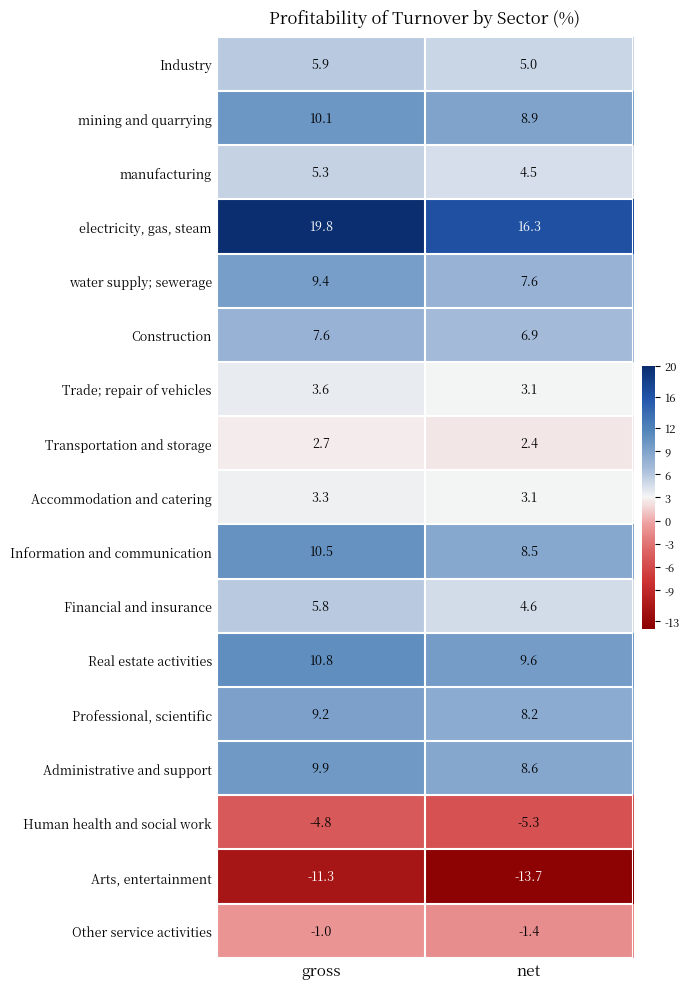

Count the number of data series in this chart.

17